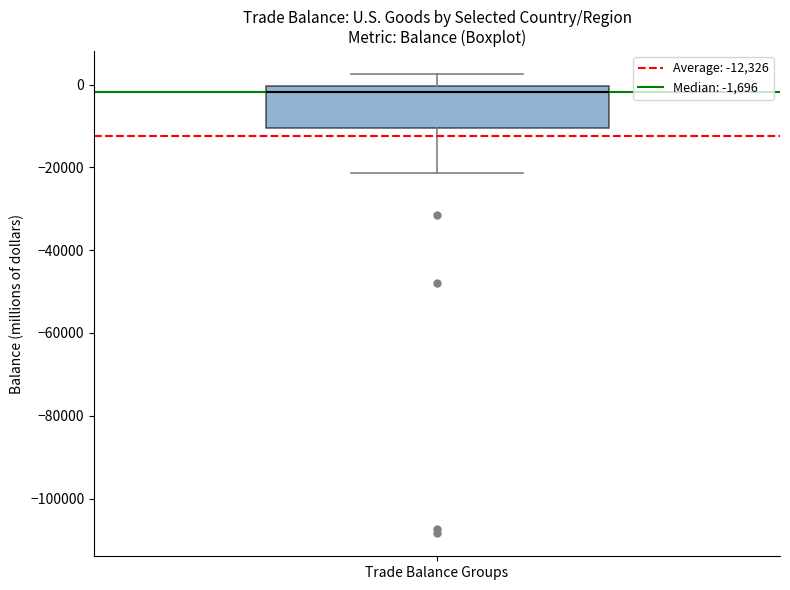

Read this box plot against the y-axis: the position of the median line, the range covered by the box, and the ends of both whiskers. The values are not printed on the chart, so give them approximately, as read against the axis.

median -2000, box -10000 to 0, whiskers -22000 to 2000